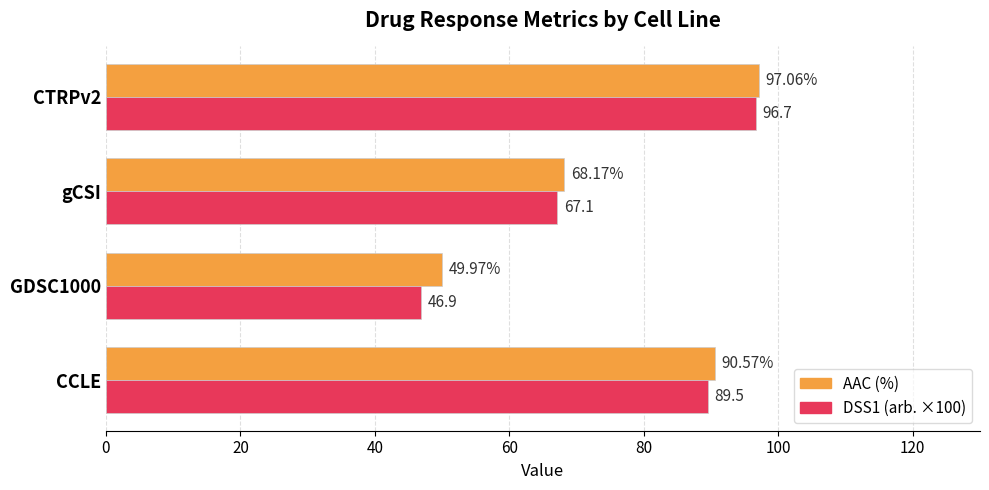

What is the difference between the highest and lowest values at CTRPv2?

0.4